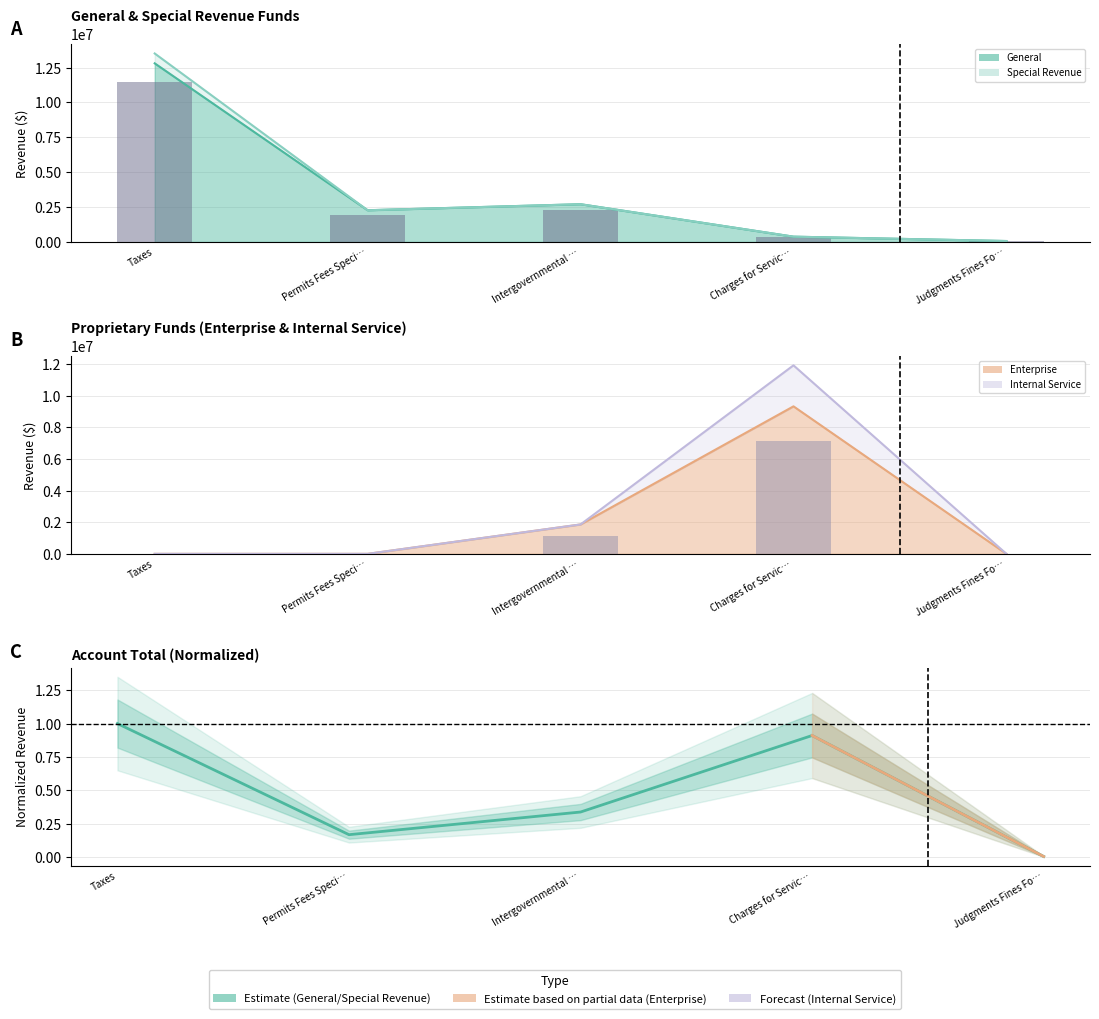

What is the difference between the second highest and minimum values in the Account Total (normalized) series?

0.9